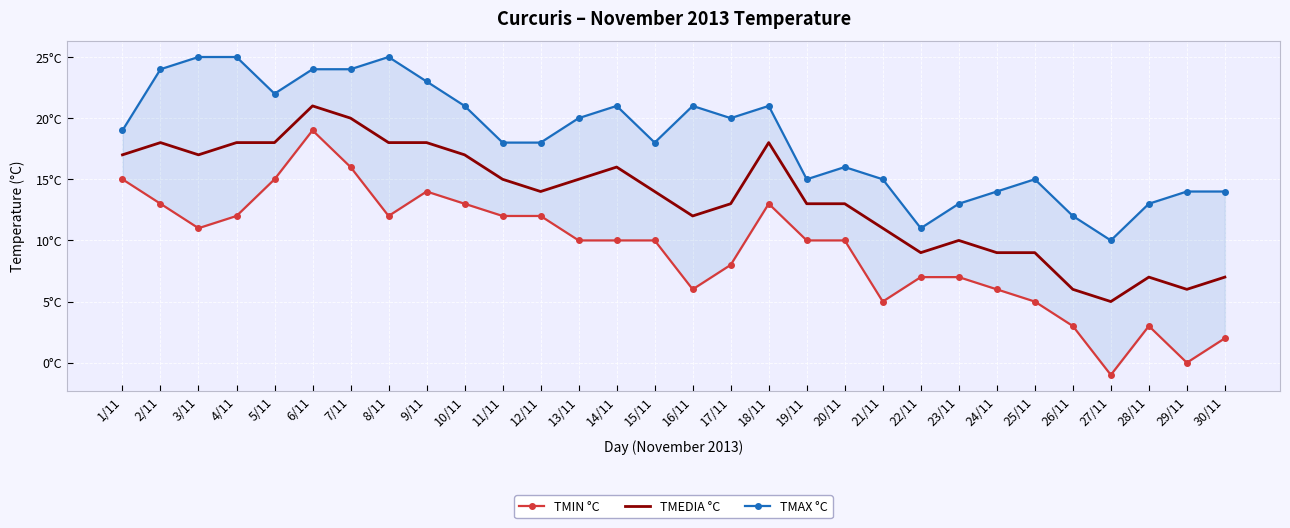

How many negative values does the TMIN °C series have?

1